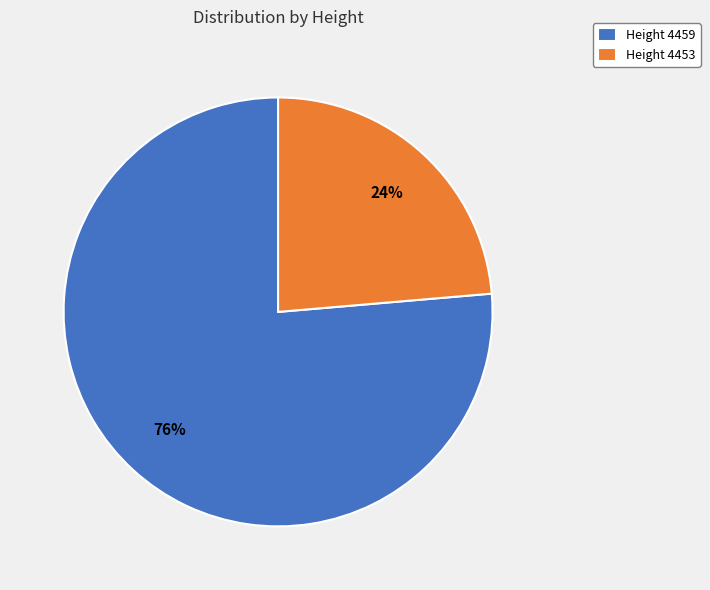

How many segments does this pie chart have?

2